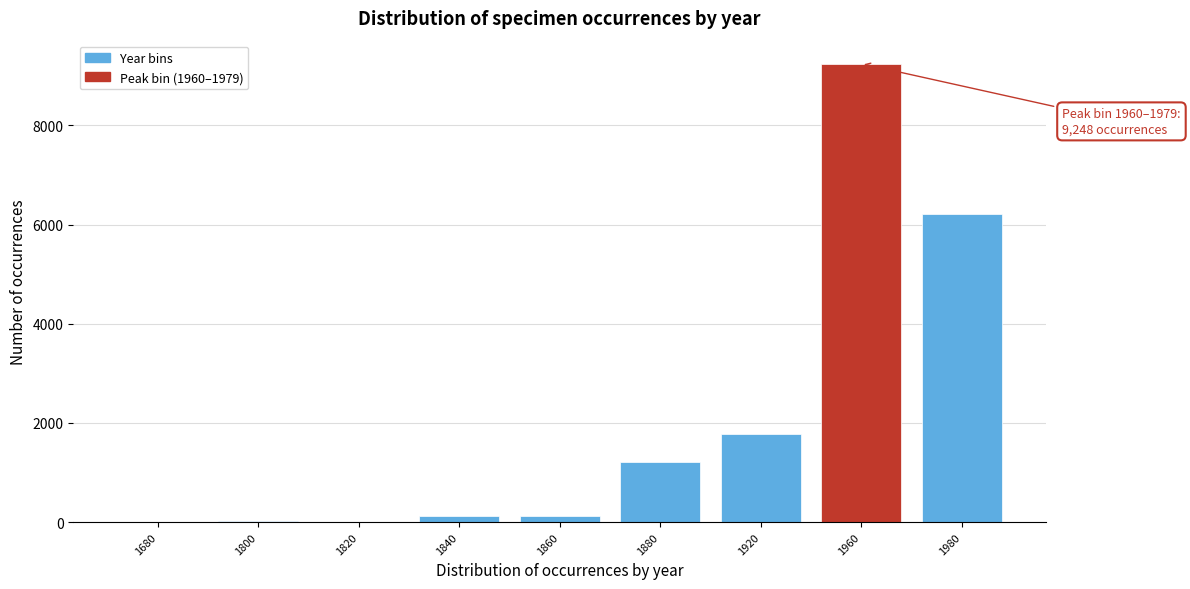

What is the sum of all values?

18712